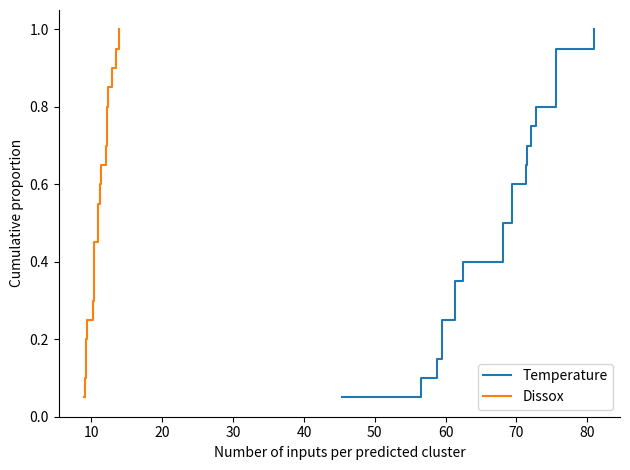

What is the smallest value displayed?

0.1